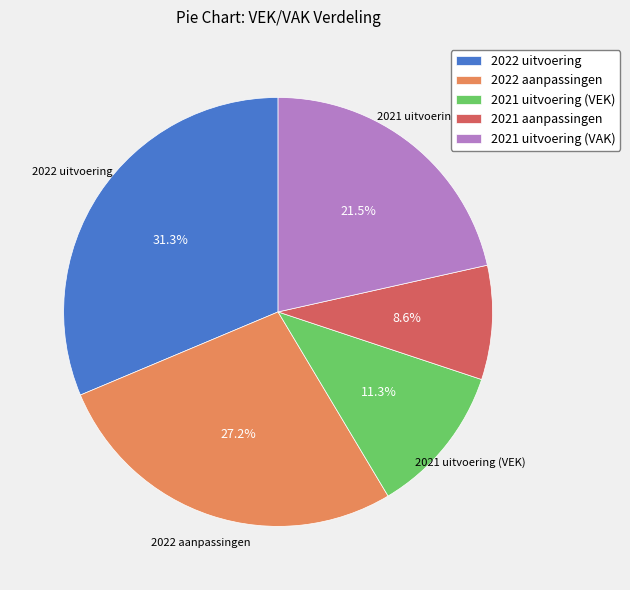

How many segments does this pie chart have?

5